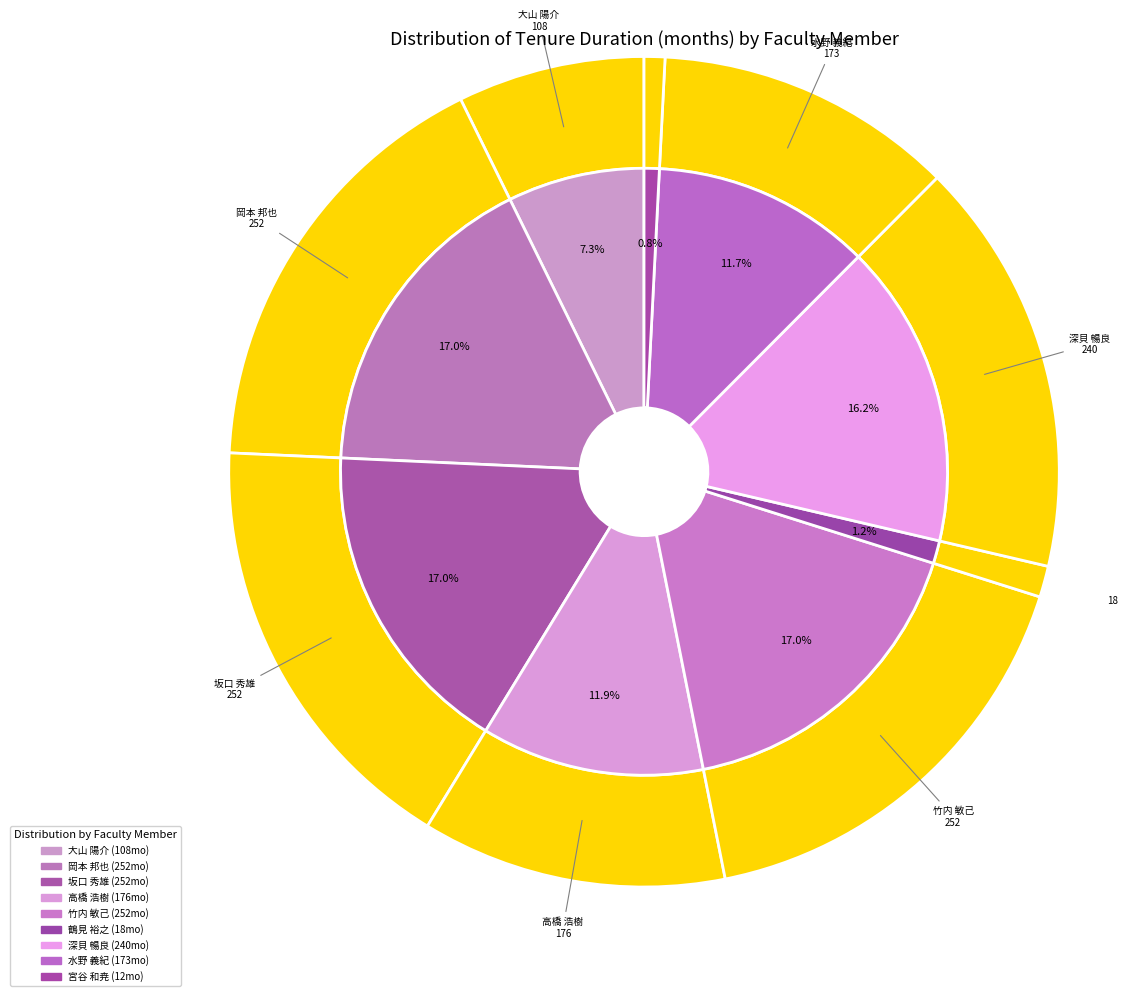

Which category has the smallest portion of the pie?

宮谷 和尭